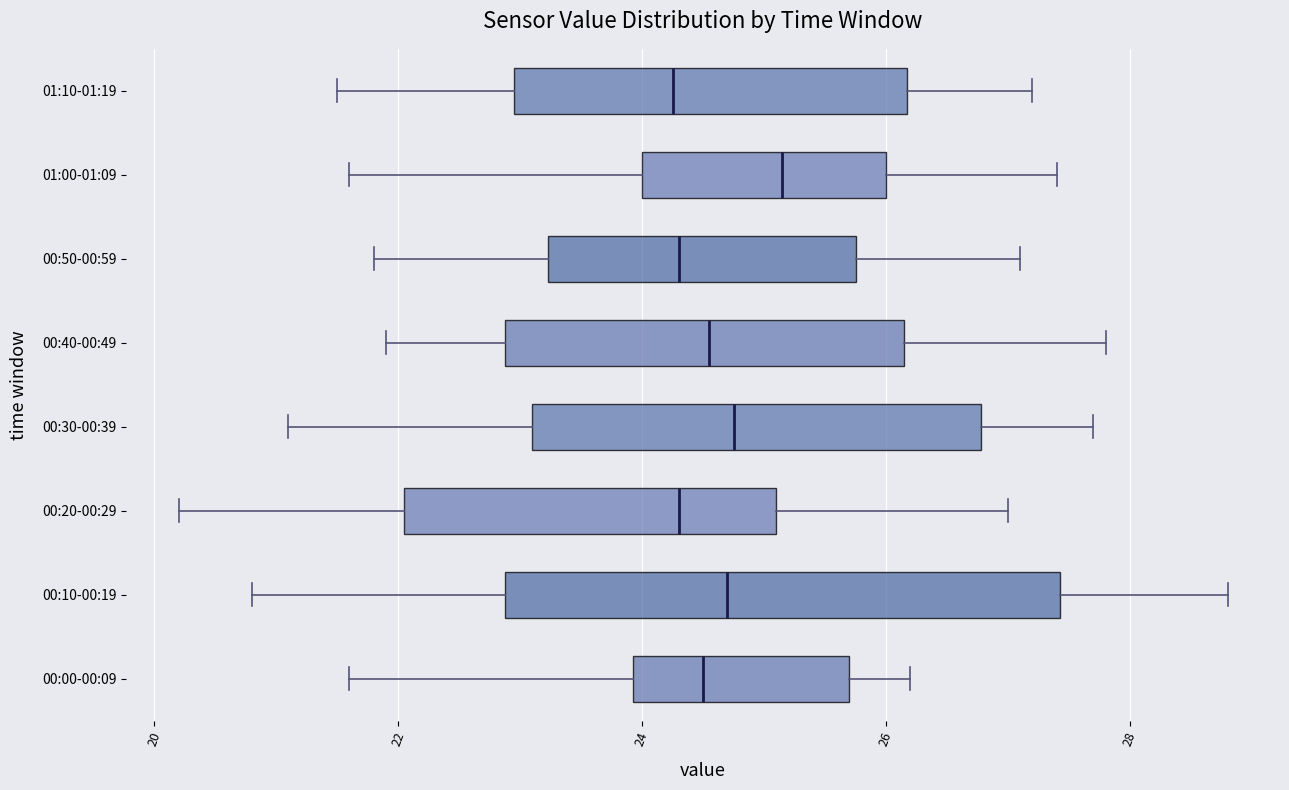

Comparing the boxes themselves (not the whiskers), which one is the widest?

00:10-00:19